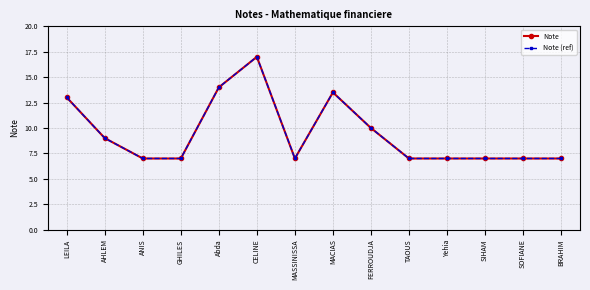

Read the Note value at GHILES.

7.0